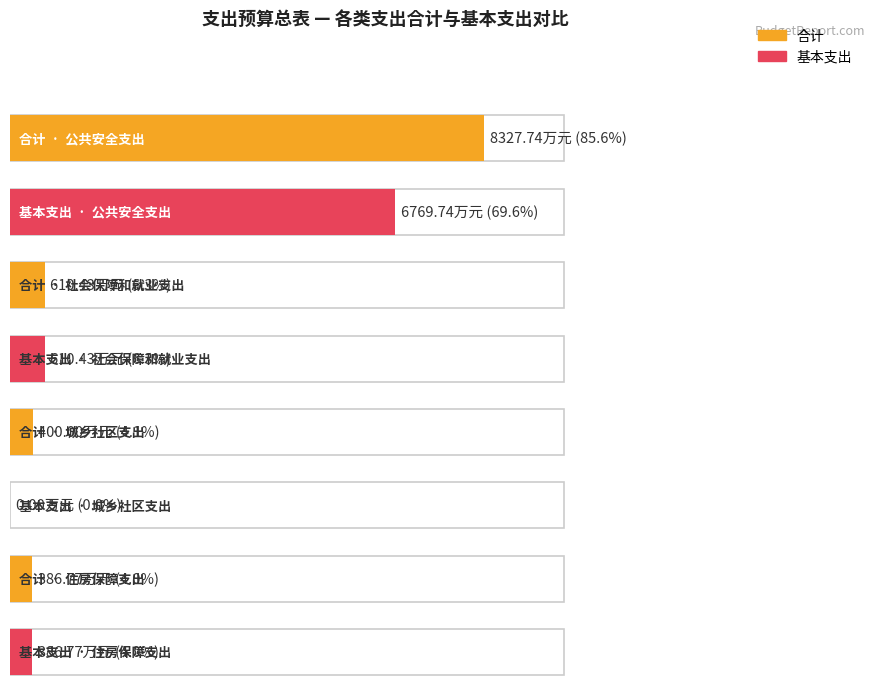

What is the minimum value for 合计?

386.8